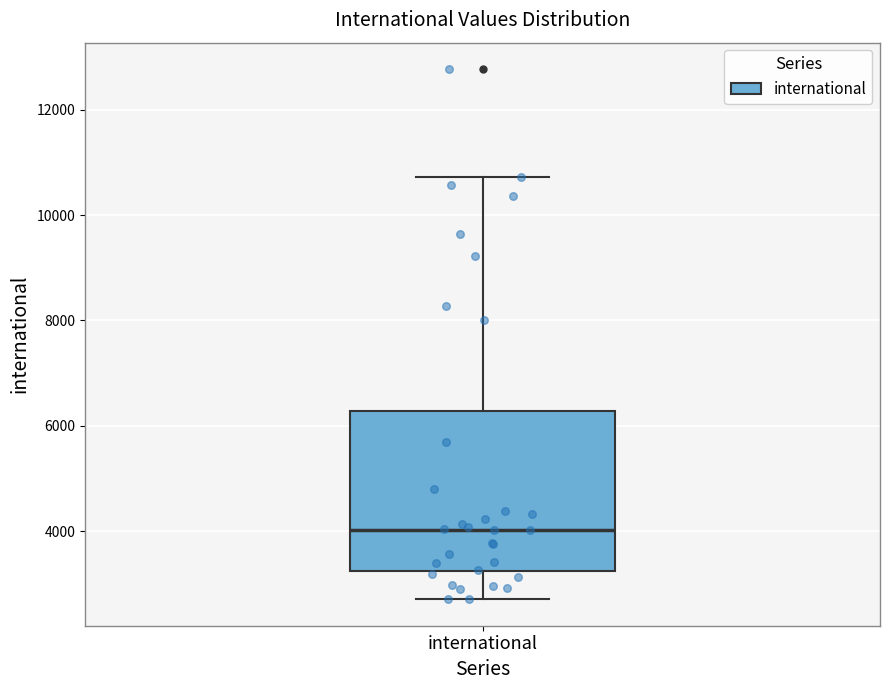

Read this box plot against the y-axis: the position of the median line, the range covered by the box, and the ends of both whiskers. The values are not printed on the chart, so give them approximately, as read against the axis.

median 4000, box 3200 to 6200, whiskers 2800 to 10800